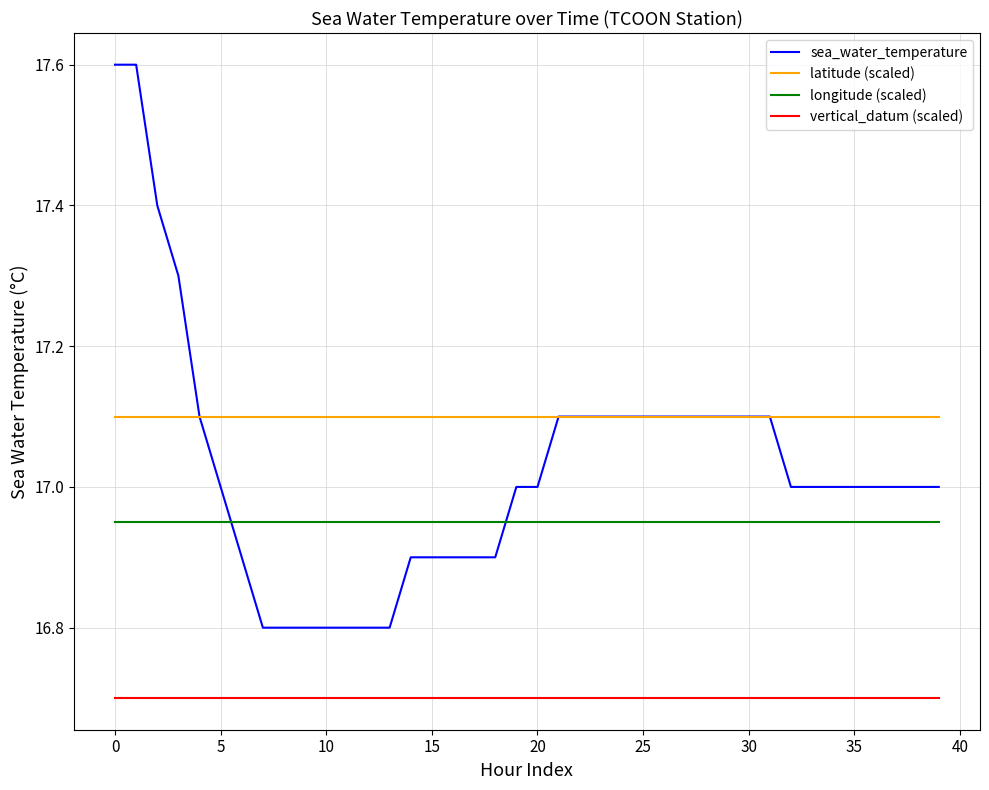

At how many categories does at least one series exceed 16?

40